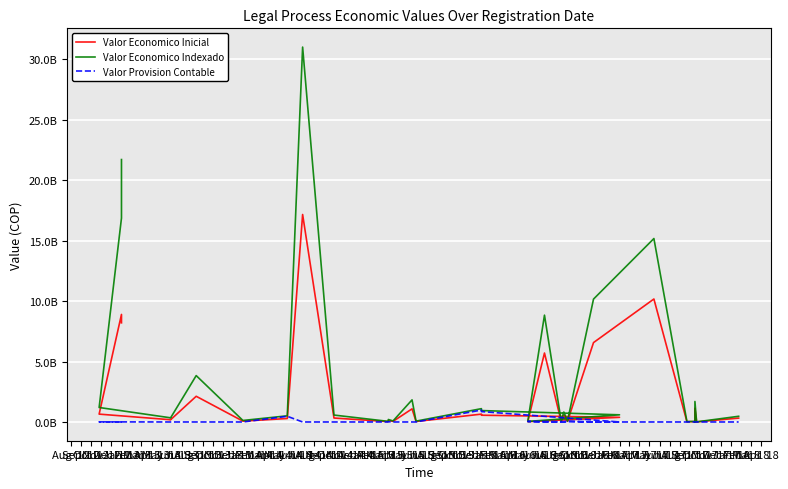

At which category does Valor Economico Inicial reach its first local peak?

Sep '12